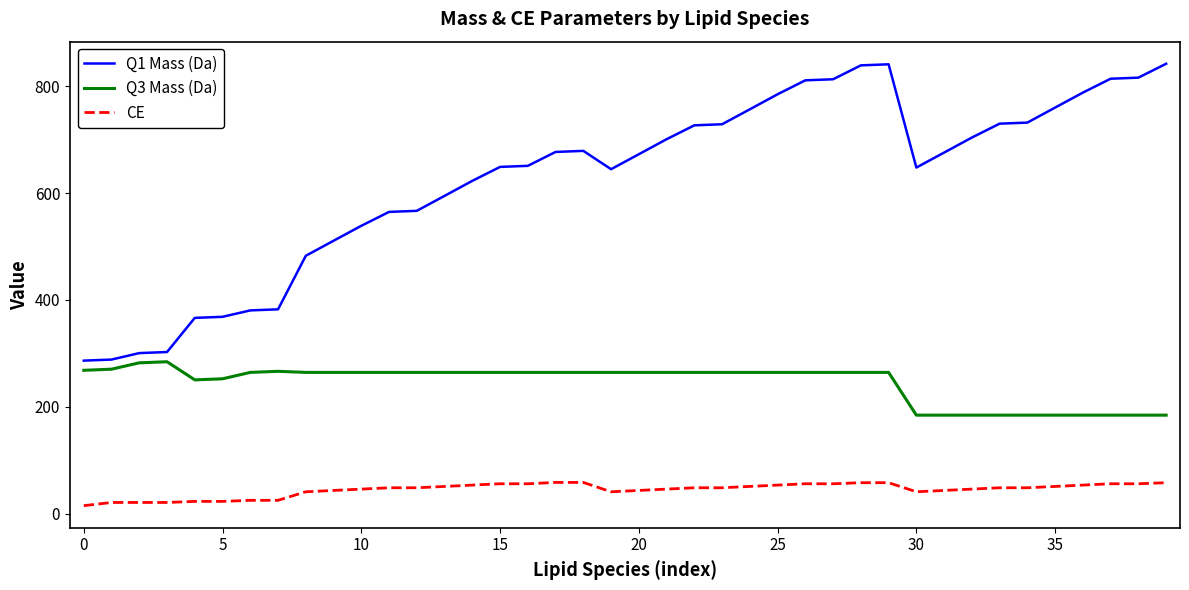

Count the number of categories in the chart.

40